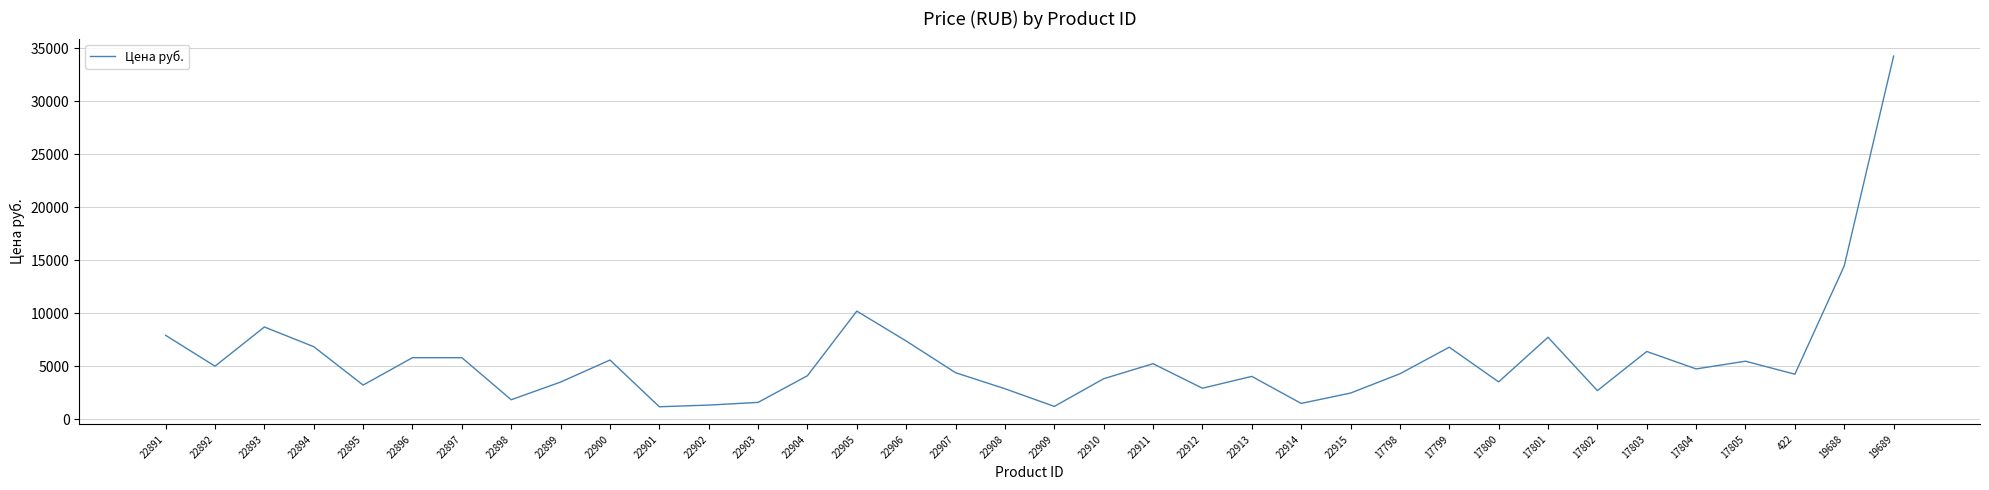

The value at 19689 is 34282. True or false?

True